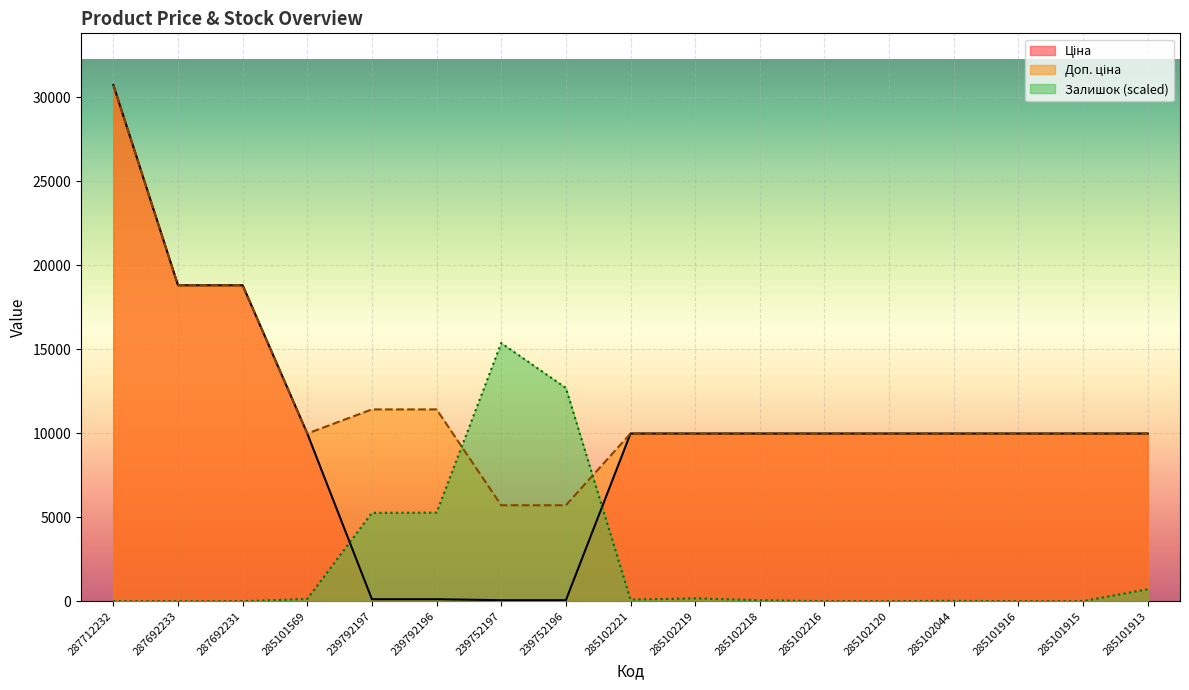

At how many categories does at least one series exceed 18720?

3